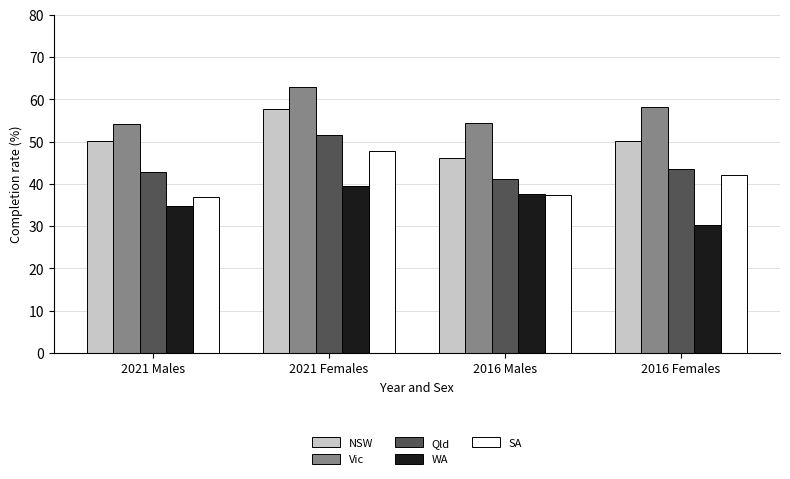

True or false: Qld has a value of 25.4 at 2016 Females.

False